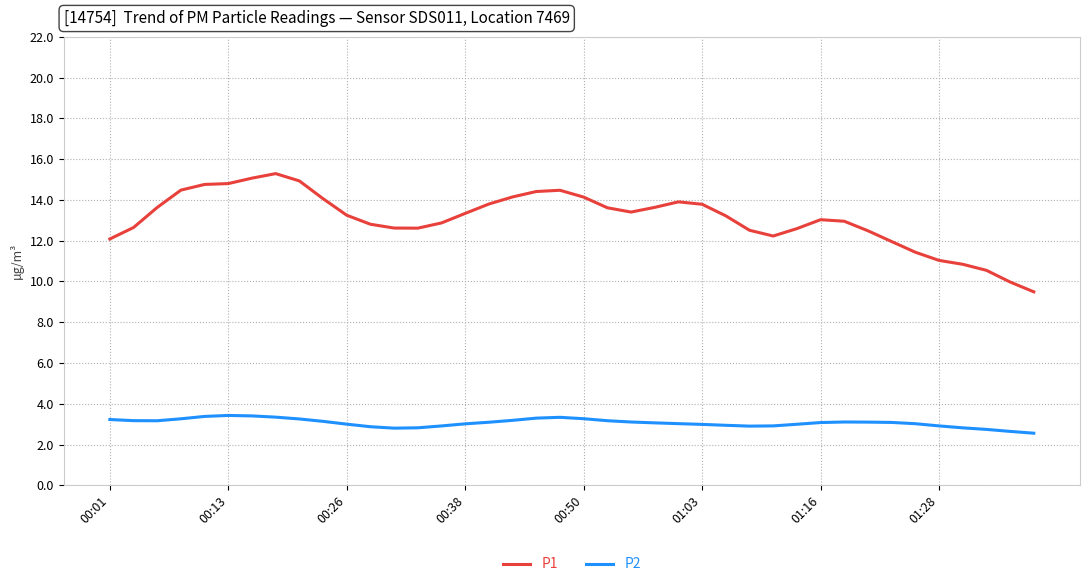

What are all the series names shown in the legend?

P1, P2